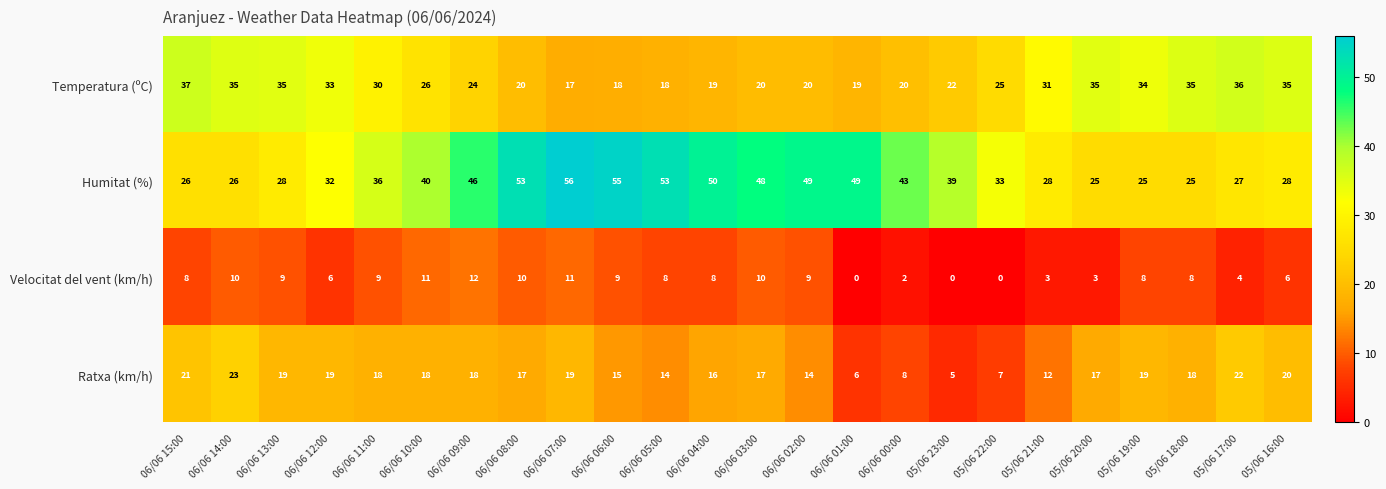

True or false: Ratxa (km/h) has a value of 7 at 05/06 18:00.

False